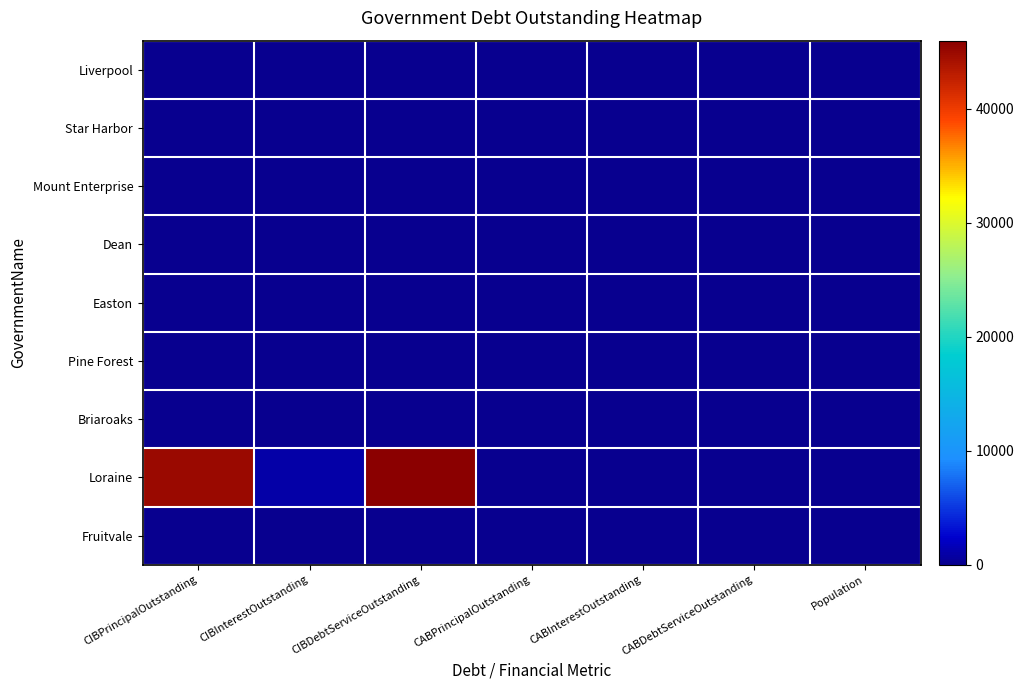

Reading left to right, list all the values displayed in this chart.

Liverpool: CIBPrincipalOutstanding=0	CIBInterestOutstanding=0	CIBDebtServiceOutstanding=0	CABPrincipalOutstanding=0	CABInterestOutstanding=0	CABDebtServiceOutstanding=0	Population=0
Star Harbor: CIBPrincipalOutstanding=0	CIBInterestOutstanding=0	CIBDebtServiceOutstanding=0	CABPrincipalOutstanding=0	CABInterestOutstanding=0	CABDebtServiceOutstanding=0	Population=0
Mount Enterprise: CIBPrincipalOutstanding=0	CIBInterestOutstanding=0	CIBDebtServiceOutstanding=0	CABPrincipalOutstanding=0	CABInterestOutstanding=0	CABDebtServiceOutstanding=0	Population=0
Dean: CIBPrincipalOutstanding=0	CIBInterestOutstanding=0	CIBDebtServiceOutstanding=0	CABPrincipalOutstanding=0	CABInterestOutstanding=0	CABDebtServiceOutstanding=0	Population=0
Easton: CIBPrincipalOutstanding=0	CIBInterestOutstanding=0	CIBDebtServiceOutstanding=0	CABPrincipalOutstanding=0	CABInterestOutstanding=0	CABDebtServiceOutstanding=0	Population=0
Pine Forest: CIBPrincipalOutstanding=0	CIBInterestOutstanding=0	CIBDebtServiceOutstanding=0	CABPrincipalOutstanding=0	CABInterestOutstanding=0	CABDebtServiceOutstanding=0	Population=0
Briaroaks: CIBPrincipalOutstanding=0	CIBInterestOutstanding=0	CIBDebtServiceOutstanding=0	CABPrincipalOutstanding=0	CABInterestOutstanding=0	CABDebtServiceOutstanding=0	Population=0
Loraine: CIBPrincipalOutstanding=45000	CIBInterestOutstanding=990	CIBDebtServiceOutstanding=45990	CABPrincipalOutstanding=0	CABInterestOutstanding=0	CABDebtServiceOutstanding=0	Population=0
Fruitvale: CIBPrincipalOutstanding=0	CIBInterestOutstanding=0	CIBDebtServiceOutstanding=0	CABPrincipalOutstanding=0	CABInterestOutstanding=0	CABDebtServiceOutstanding=0	Population=0